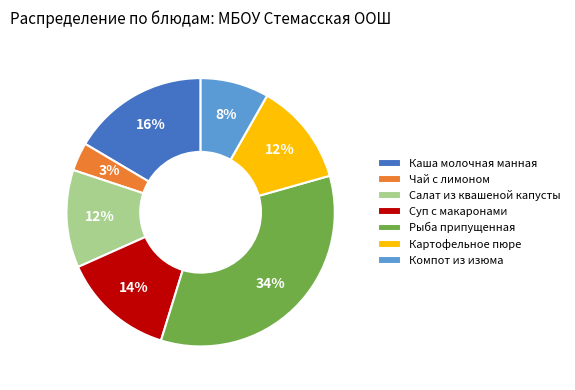

Is there any slice that represents more than half of the pie?

No